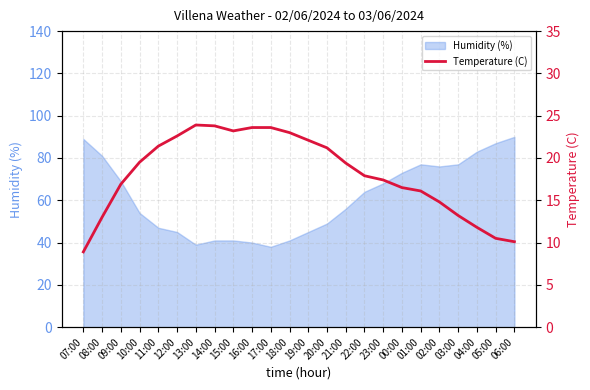

The Humidity (%) series shows 77 at 03:00. True or false?

True